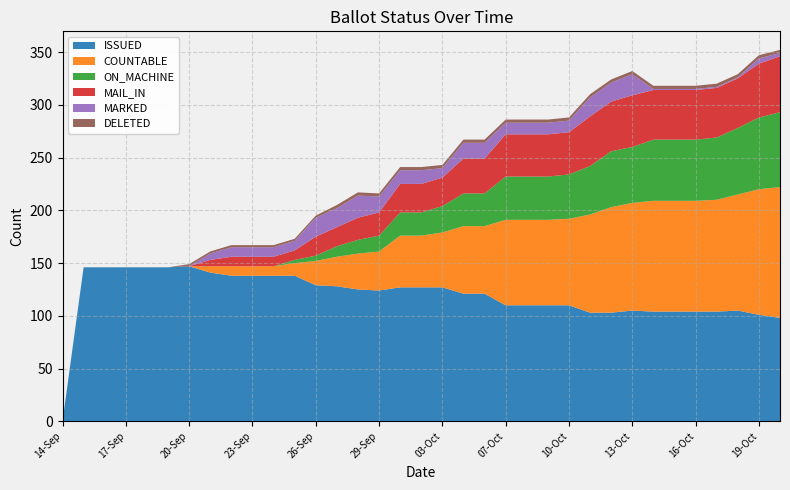

Reading right to left, list all the values displayed in this chart.

ISSUED: 98	101	105	104	104	104	104	105	103	103	110	110	110	110	121	121	127	127	127	124	125	128	129	138	138	138	138	141	147	146	146	146	146	146	0
COUNTABLE: 124	119	110	106	105	105	105	102	100	93	82	81	81	81	64	64	52	49	49	37	34	28	23	12	9	9	9	6	0	0	0	0	0	0	0
ON_MACHINE: 71	68	63	59	58	58	58	53	53	46	42	41	41	41	31	31	25	22	22	15	13	10	5	3	0	0	0	0	0	0	0	0	0	0	0
MAIL_IN: 53	51	47	47	47	47	47	49	47	47	40	40	40	40	33	33	27	27	27	22	21	18	18	9	9	9	9	6	0	0	0	0	0	0	0
MARKED: 3	5	1	1	1	1	1	20	18	18	11	11	11	11	15	15	9	13	13	15	21	18	18	9	9	9	9	6	0	0	0	0	0	0	0
DELETED: 3	3	3	3	3	3	3	3	3	3	3	3	3	3	3	3	3	3	3	3	3	3	2	2	2	2	2	2	2	0	0	0	0	0	0